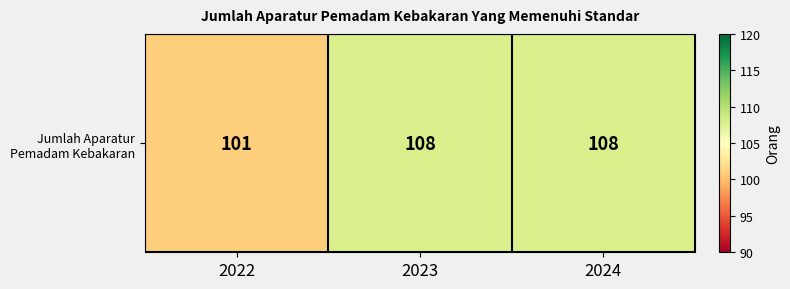

Which label corresponds to the largest value in the chart?

2023